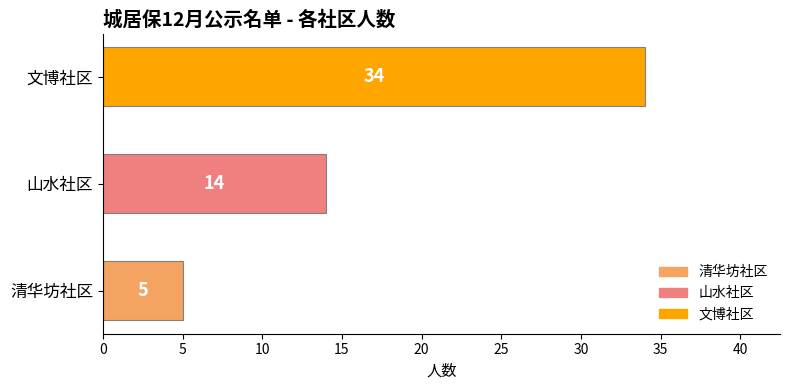

Read the value at 山水社区.

14